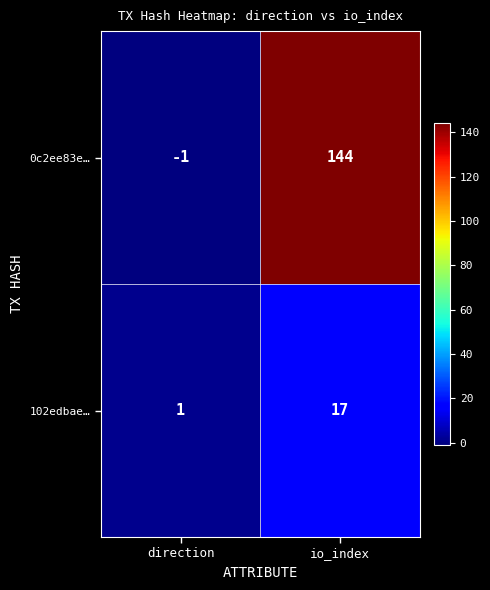

The value of 0c2ee83e… at io_index is 95. True or false?

False